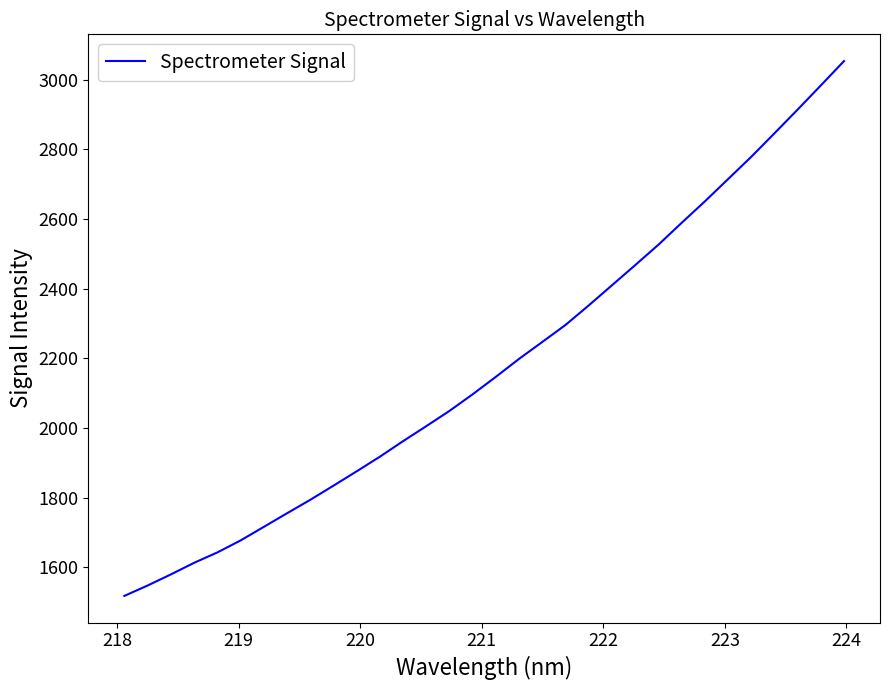

What is the difference between the maximum and minimum values?

1535.0